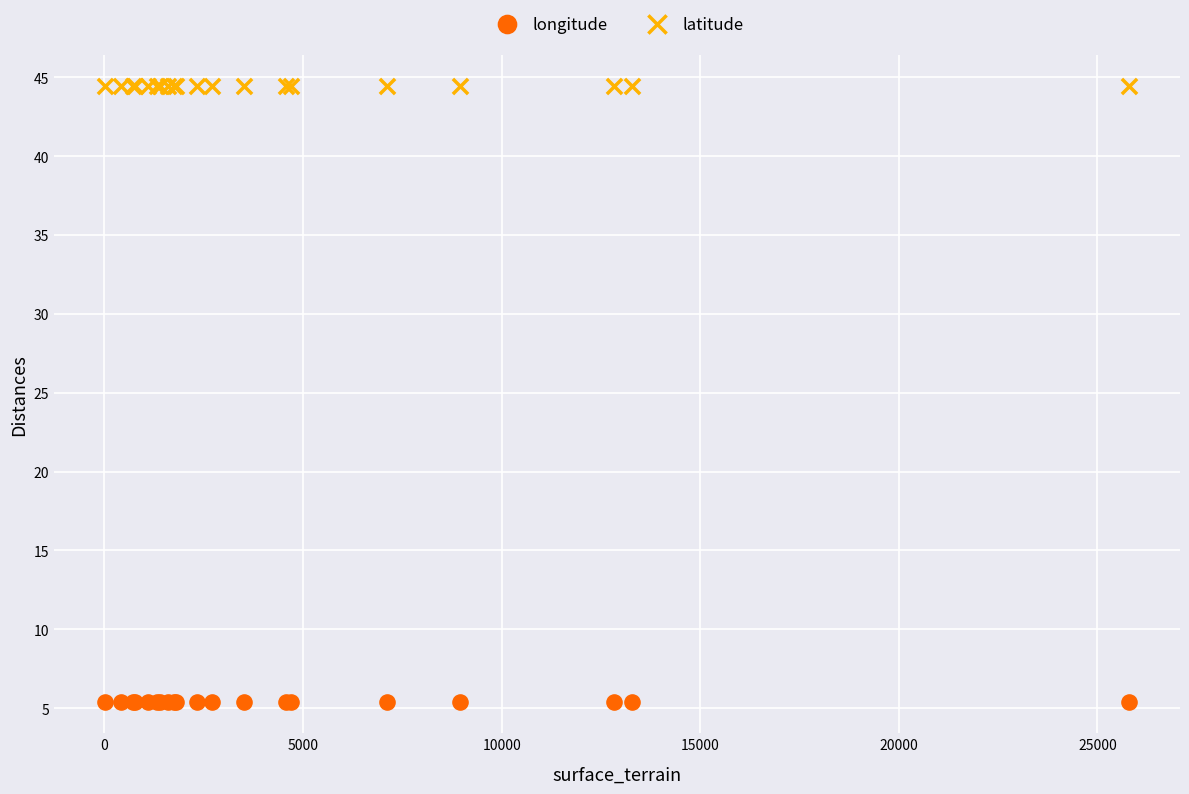

What is the X range (max minus min) for the scatter plot?

25774.0